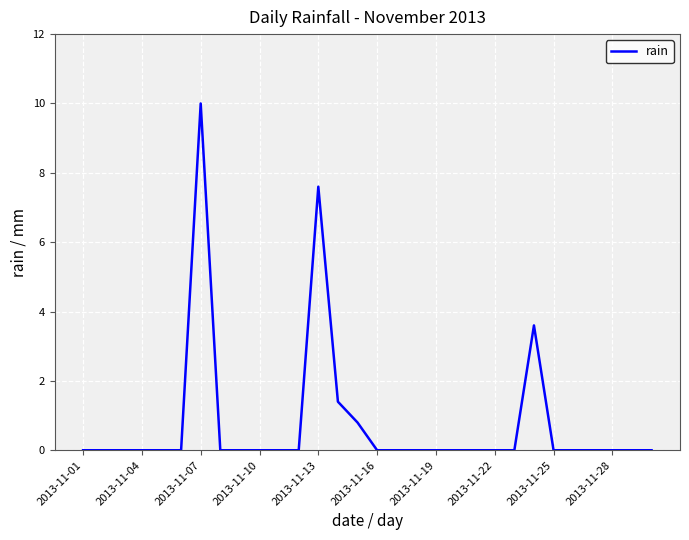

What is the greatest value displayed?

10.0